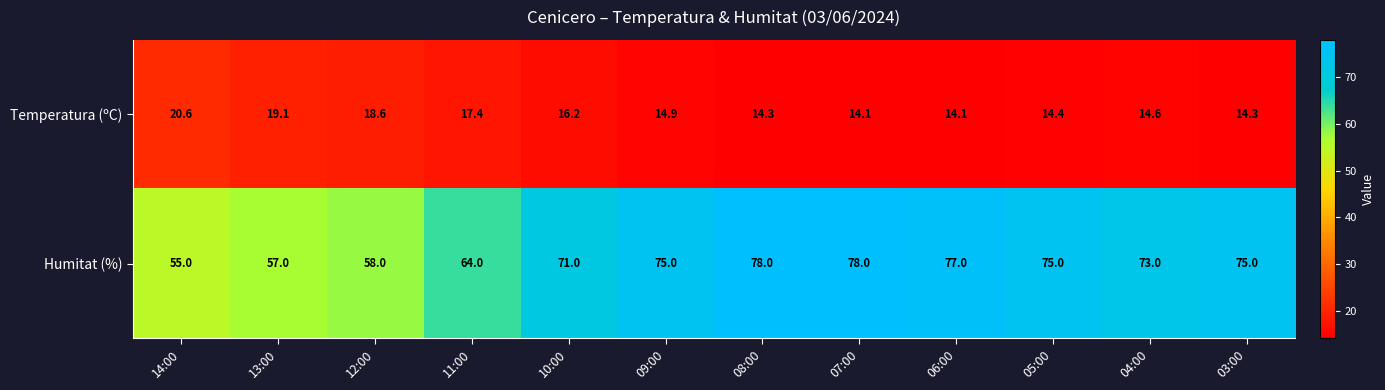

What is the approximate value of Humitat (%) at 09:00?

75.0